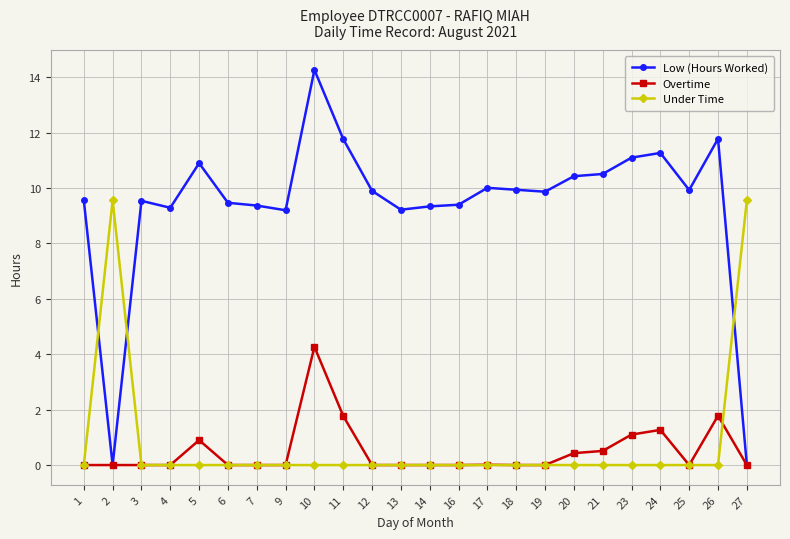

Is the value of Low (Hours Worked) at 24 greater than the value of Overtime at 7?

Yes